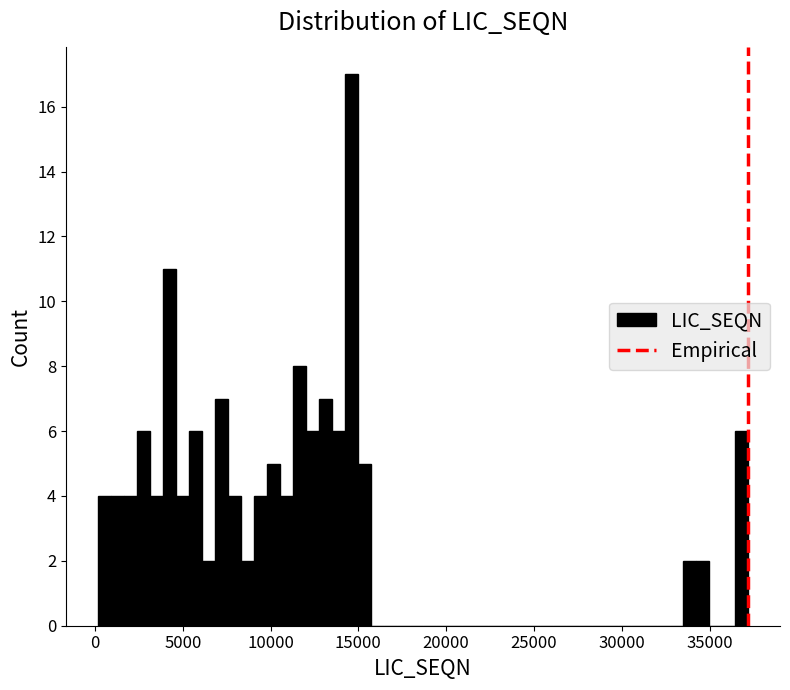

Around what value on the x-axis is the tallest bar? Give the approximate position of its centre, as read against the axis.

14500